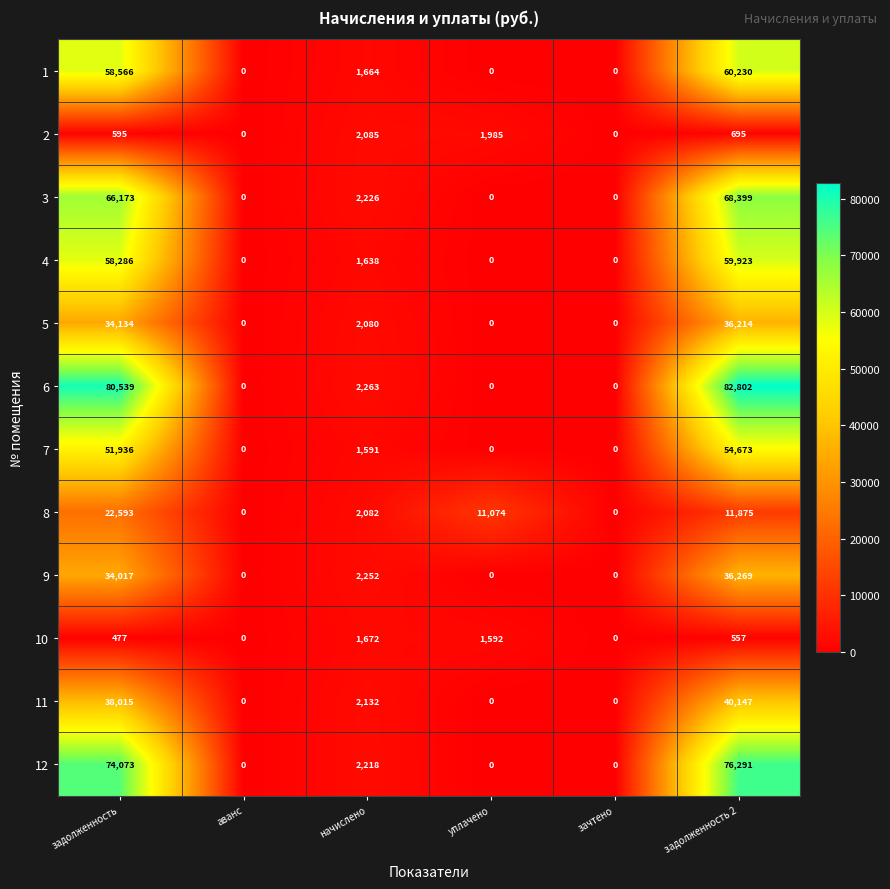

What is the total value across all series at начислено?

23903